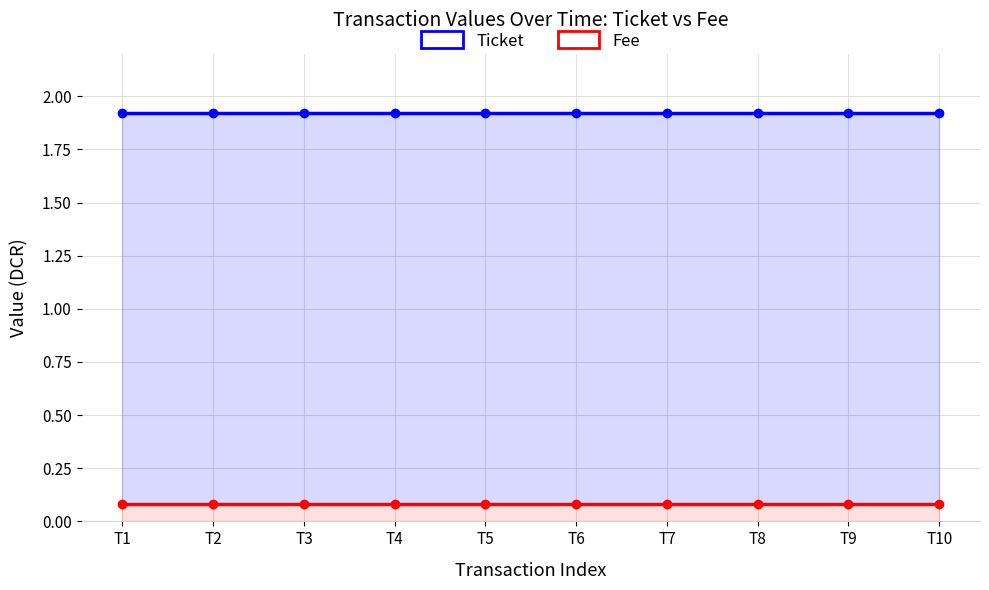

At which label does Fee reach its peak?

T1